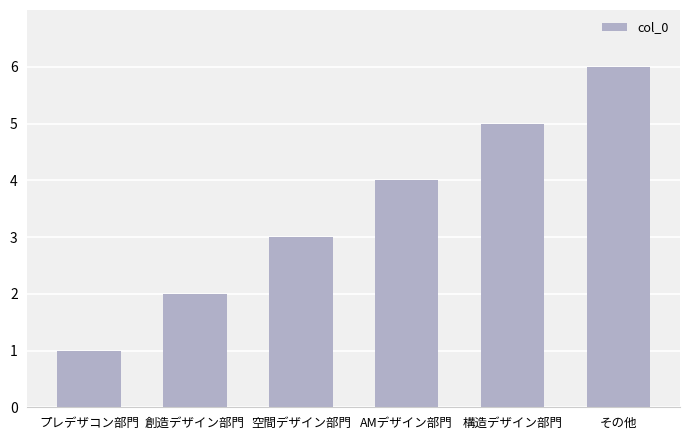

What is the change in value from 創造デザイン部門 to 空間デザイン部門?

+1